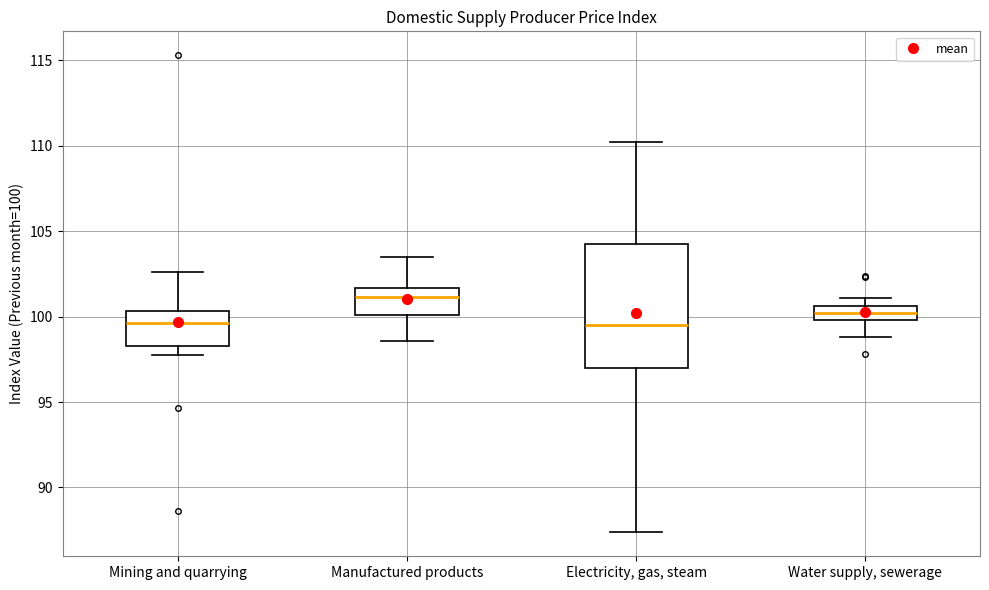

Which box is the tallest, from its lower edge to its upper edge?

Electricity, gas, steam